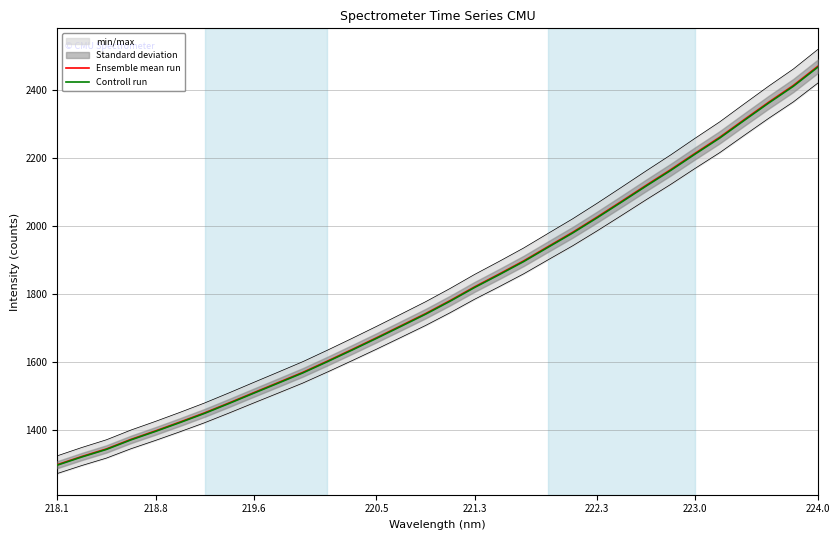

Is it true that Controll run equals 1397.3 at 218.8?

True